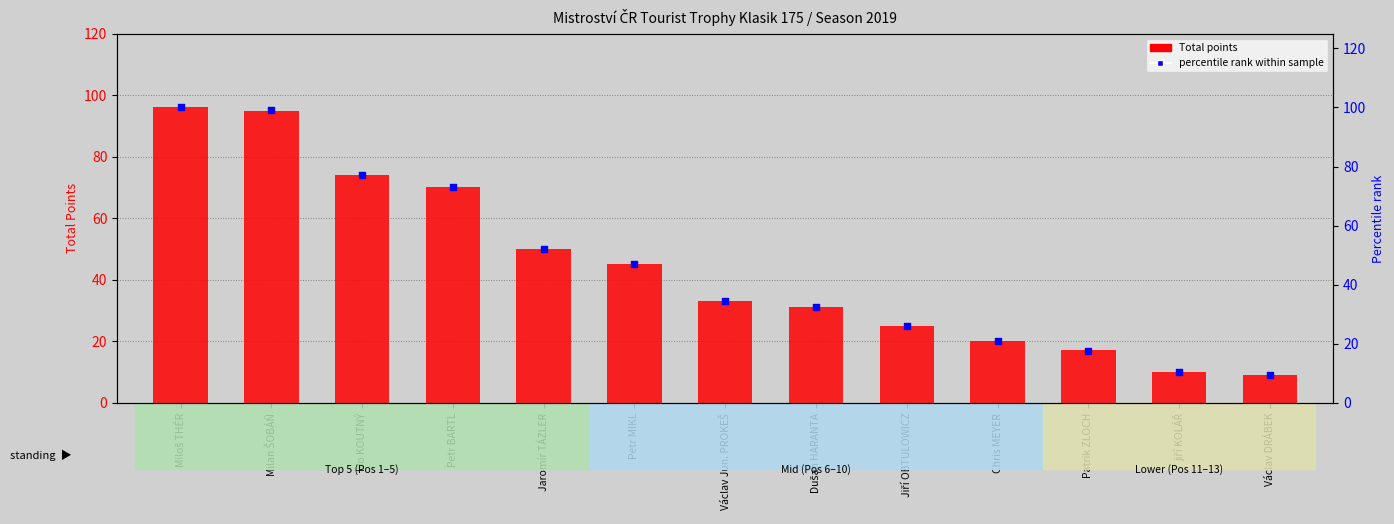

Which series reaches the maximum Y coordinate?

percentile rank within sample